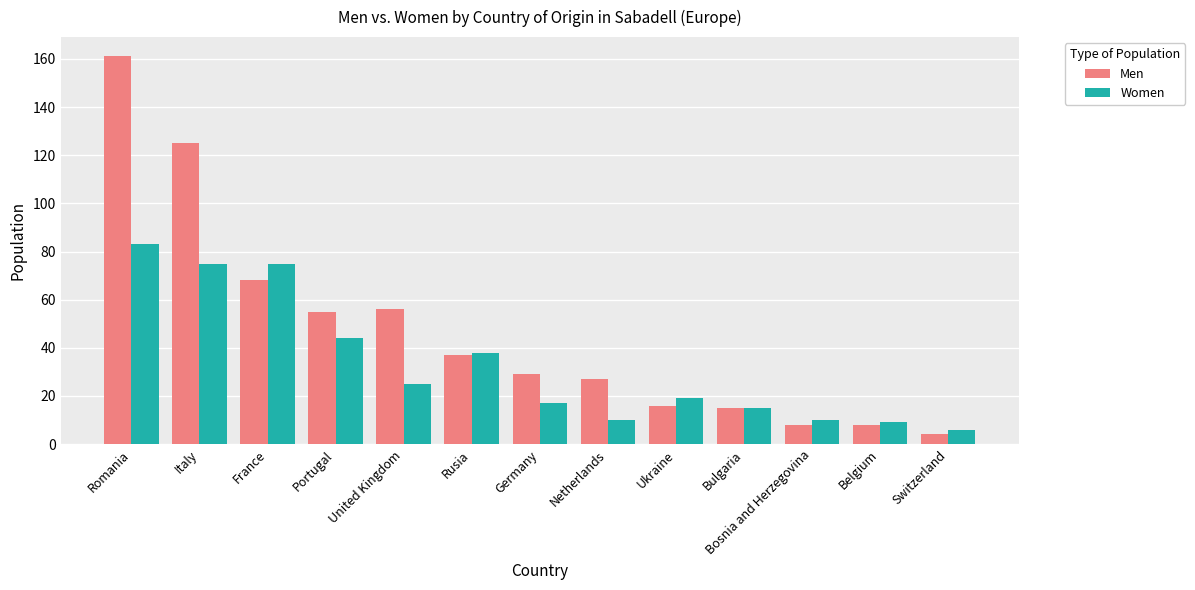

What is the value of the Men bar at the 10th from the left?

15